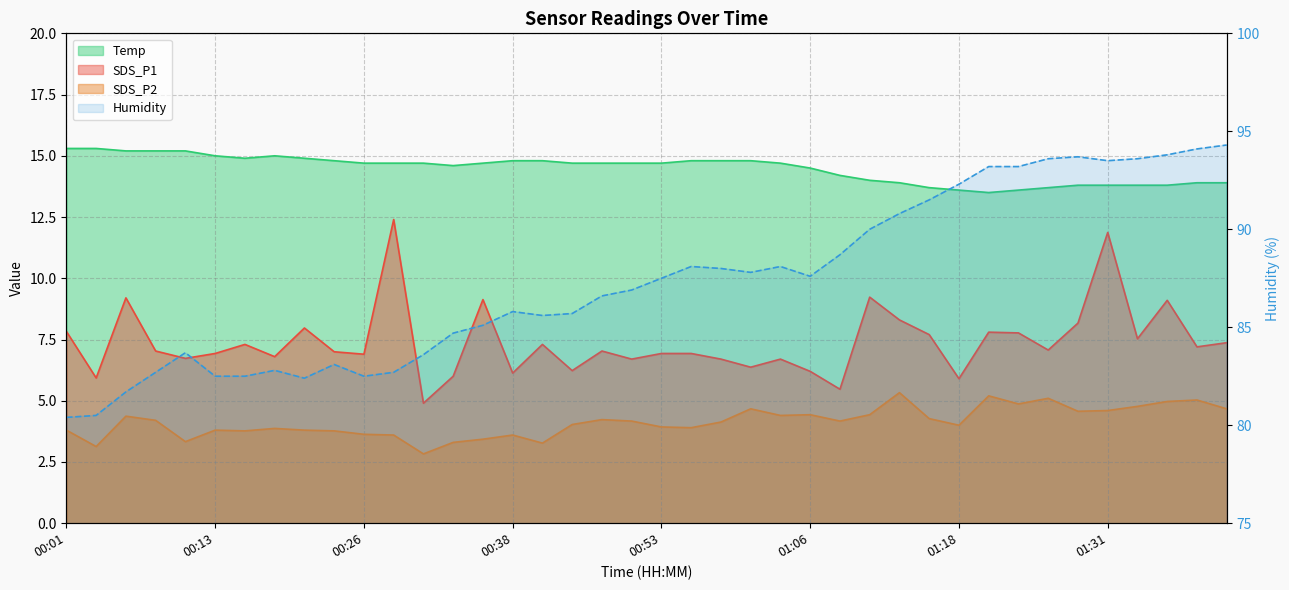

Reading left to right, list all the values displayed in this chart.

SDS_P1: 7.8	5.9	9.2	7.0	6.7	6.9	7.3	6.8	8.0	7.0	6.9	12.4	4.9	6.0	9.1	6.1	7.3	6.2	7.0	6.7	6.9	6.9	6.7	6.4	6.7	6.2	5.5	9.2	8.3	7.7	5.9	7.8	7.8	7.1	8.2	11.9	7.5	9.1	7.2	7.4
SDS_P2: 3.8	3.1	4.4	4.2	3.3	3.8	3.8	3.9	3.8	3.8	3.6	3.6	2.8	3.3	3.4	3.6	3.3	4.0	4.2	4.2	3.9	3.9	4.1	4.7	4.4	4.4	4.2	4.4	5.3	4.3	4.0	5.2	4.9	5.1	4.6	4.6	4.8	5.0	5.0	4.7
Humidity: 80.4	80.5	81.7	82.7	83.7	82.5	82.5	82.8	82.4	83.1	82.5	82.7	83.6	84.7	85.1	85.8	85.6	85.7	86.6	86.9	87.5	88.1	88.0	87.8	88.1	87.6	88.7	90.0	90.8	91.5	92.3	93.2	93.2	93.6	93.7	93.5	93.6	93.8	94.1	94.3
Temp: 15.3	15.3	15.2	15.2	15.2	15.0	14.9	15.0	14.9	14.8	14.7	14.7	14.7	14.6	14.7	14.8	14.8	14.7	14.7	14.7	14.7	14.8	14.8	14.8	14.7	14.5	14.2	14.0	13.9	13.7	13.6	13.5	13.6	13.7	13.8	13.8	13.8	13.8	13.9	13.9